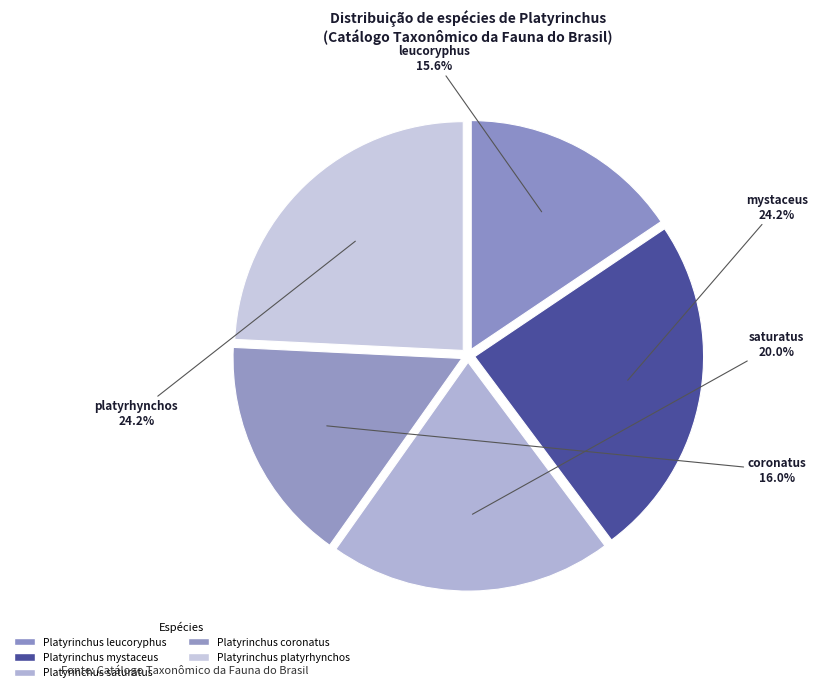

How many slices are in this pie chart?

5